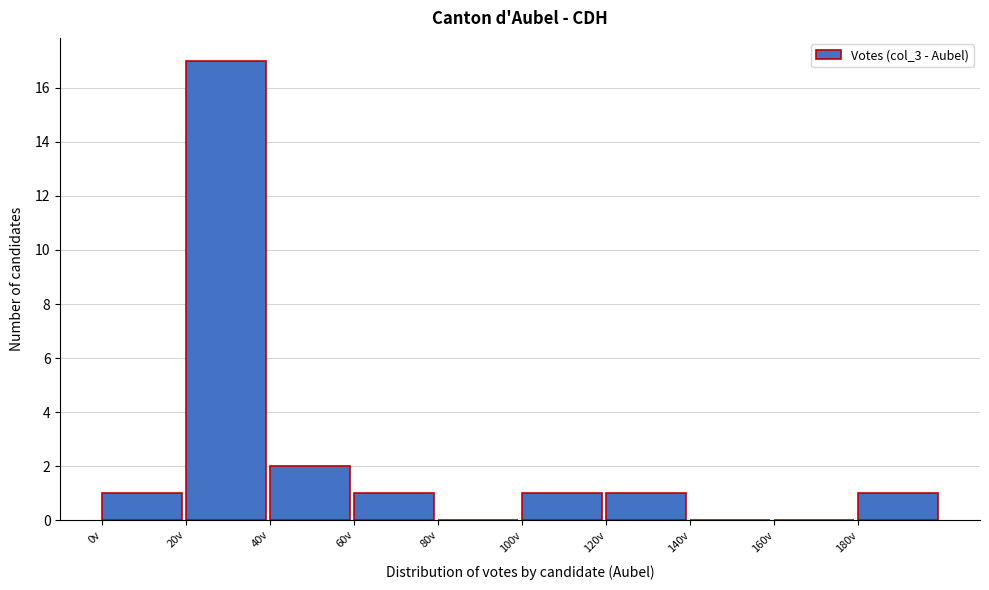

Reading left to right, transcribe this chart: for each bar, give the range it covers on the x-axis and its height. The values are not printed on the chart, so give them approximately, as read against the axis.

0 to 20: 1
20 to 40: 17
40 to 60: 2
60 to 80: 1
80 to 100: 0
100 to 120: 1
120 to 140: 1
140 to 160: 0
160 to 180: 0
180 to 200: 1